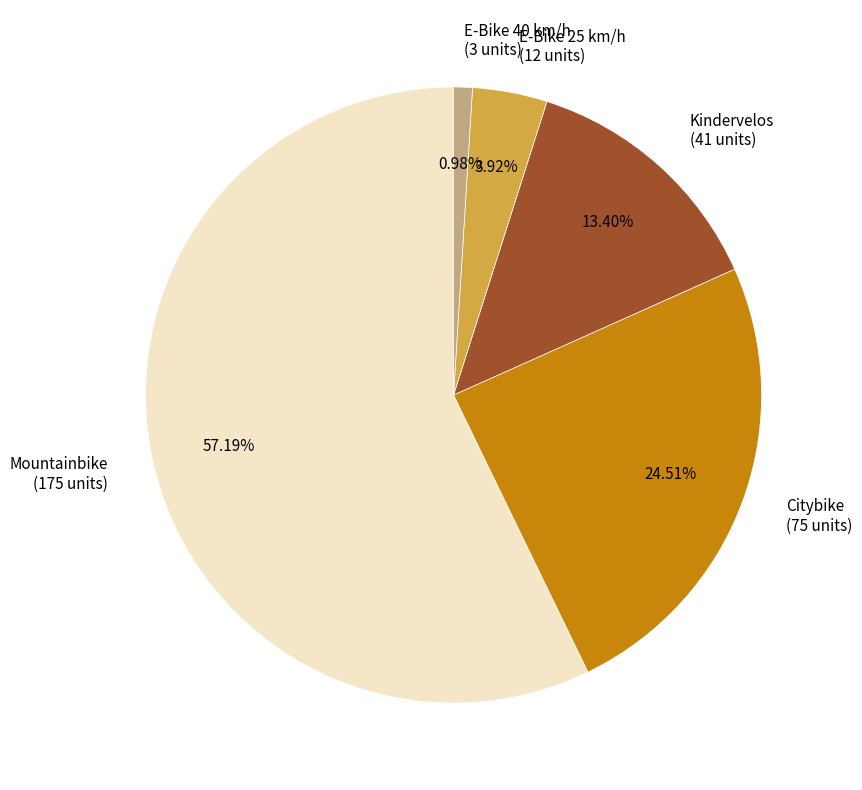

What percentage is the Mountainbike slice, to the nearest percent?

57%